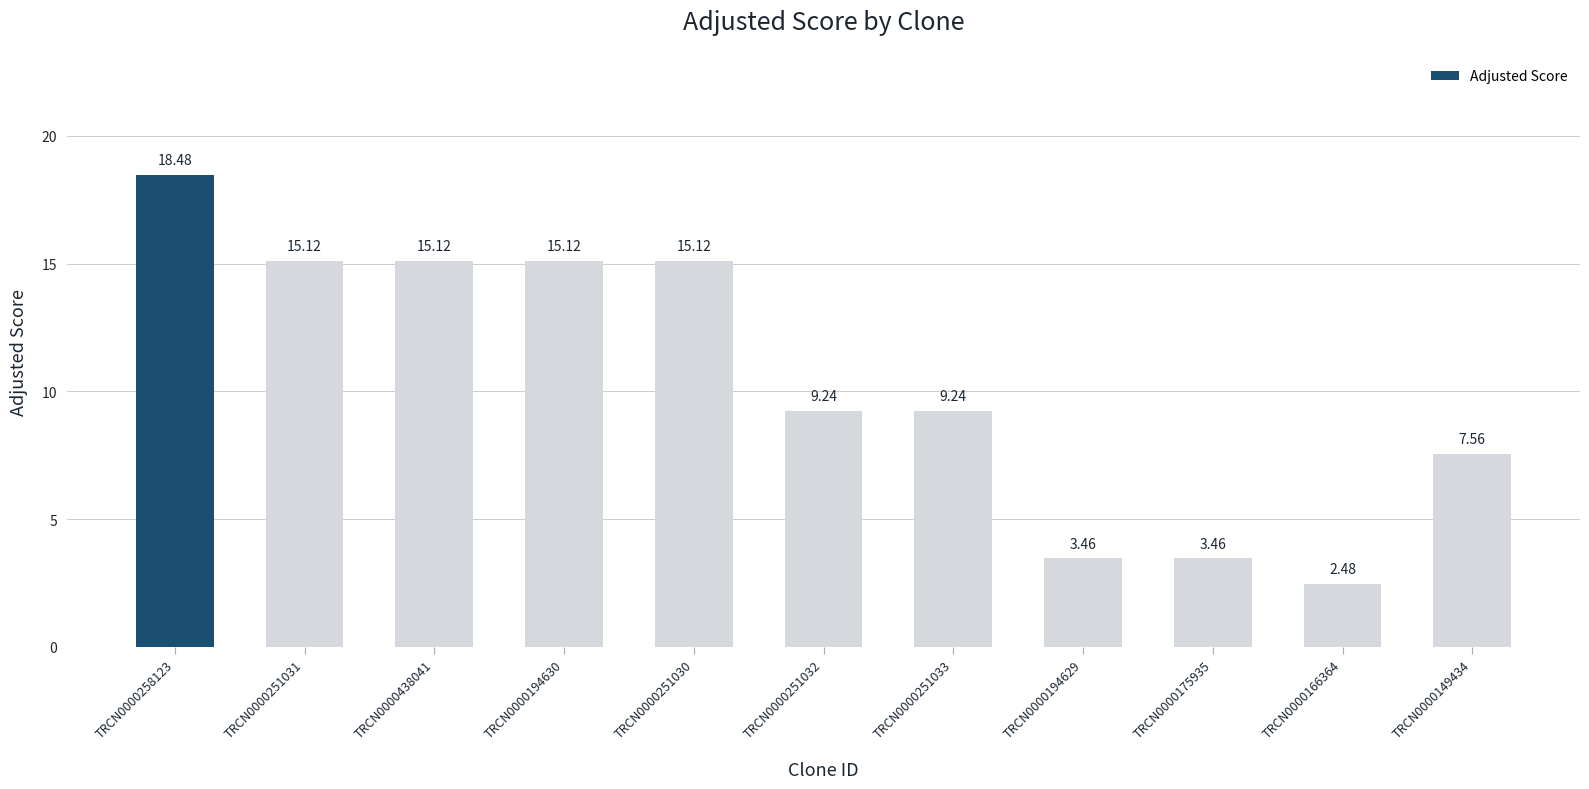

How many bars are there in total?

11